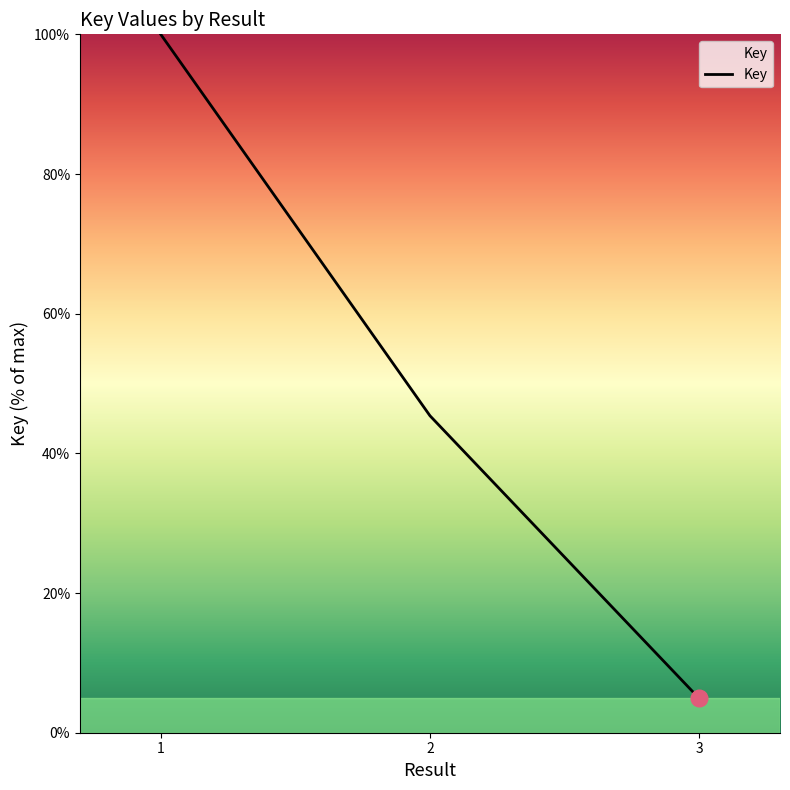

What is the sum of the values at 2 and 3?

50.3